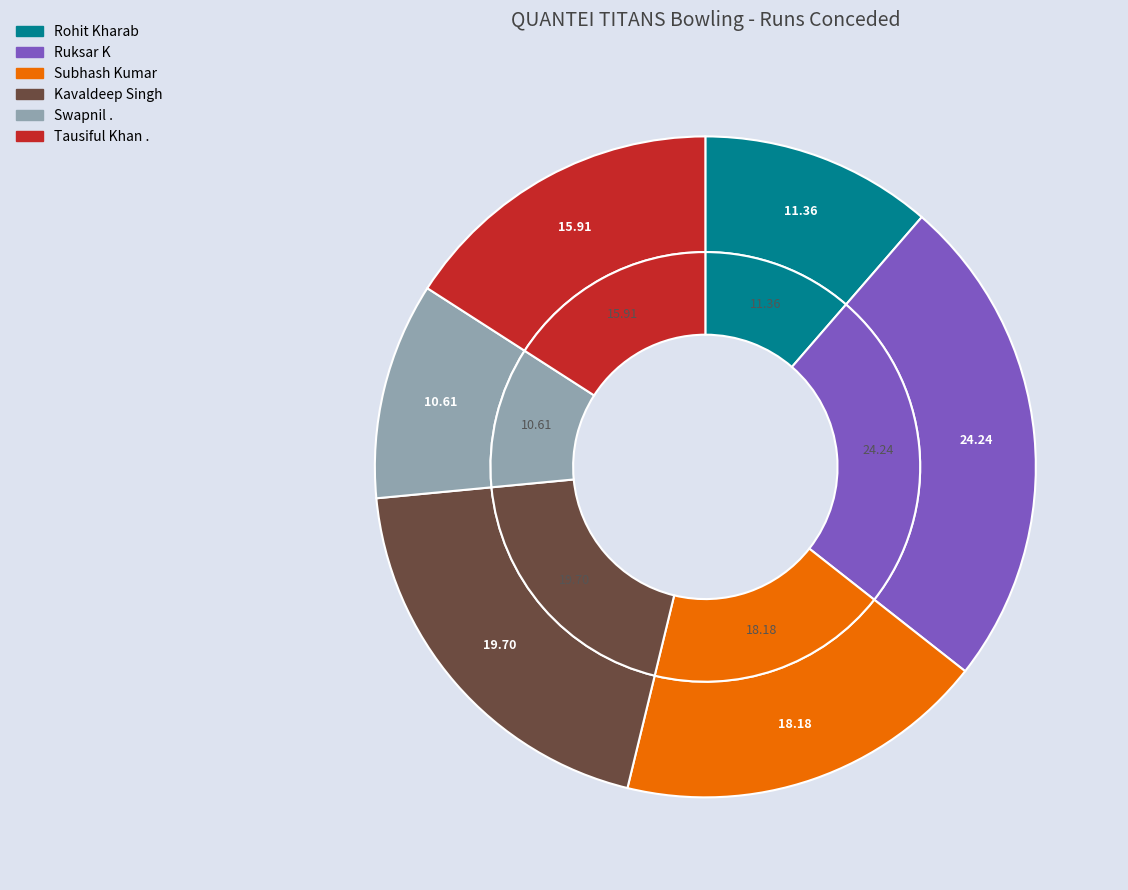

What percentage do Rohit Kharab and Subhash Kumar together represent?

29.5%